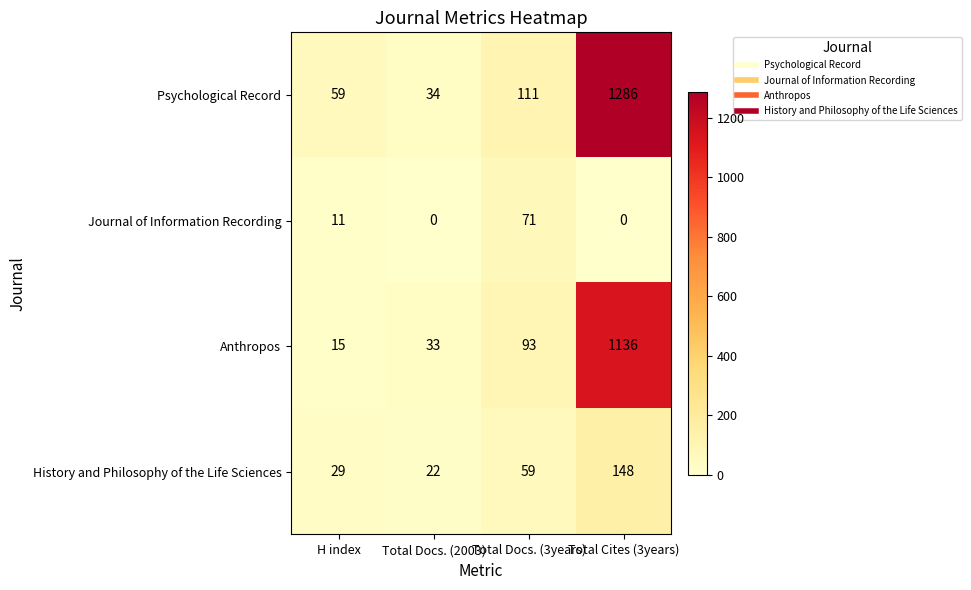

At how many categories does at least one series exceed 864?

1